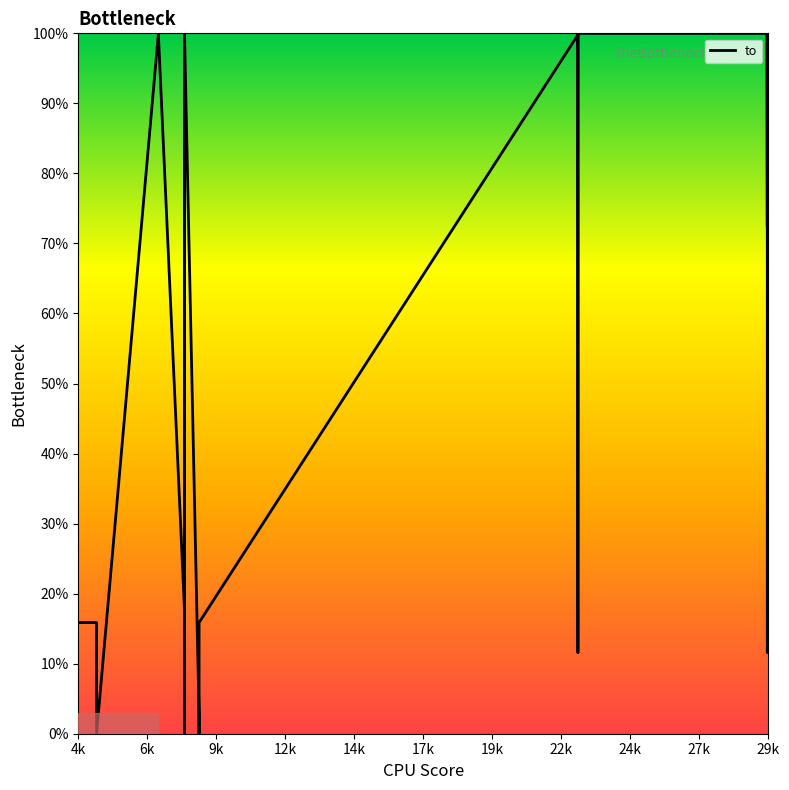

How many values exceed 99?

19